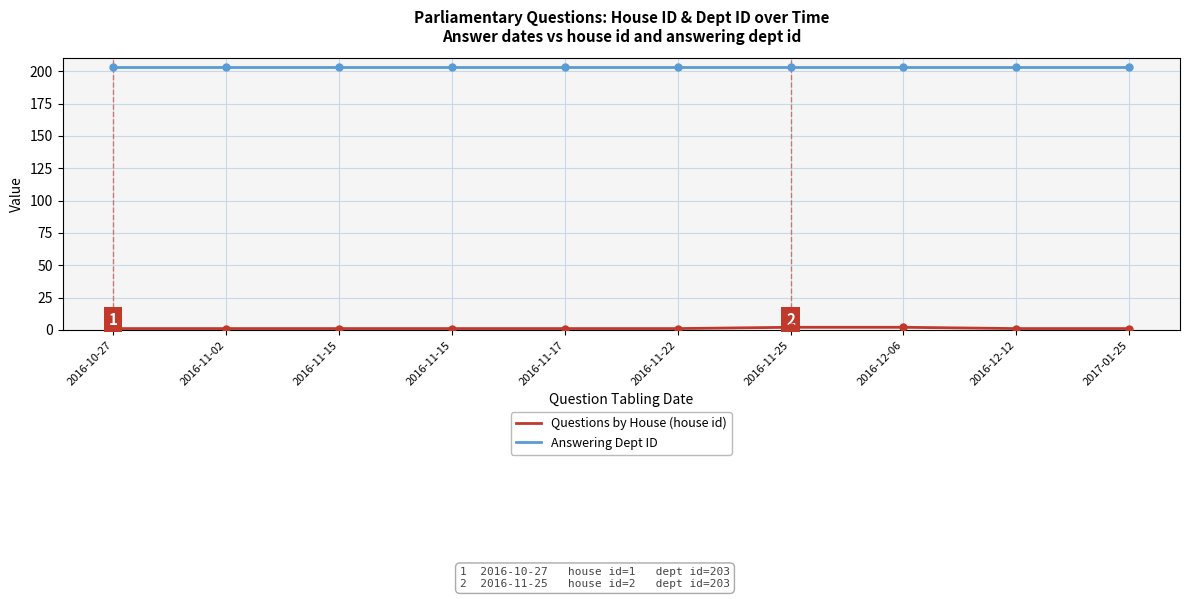

What is the approximate value of Answering Dept ID at 2017-01-25?

203